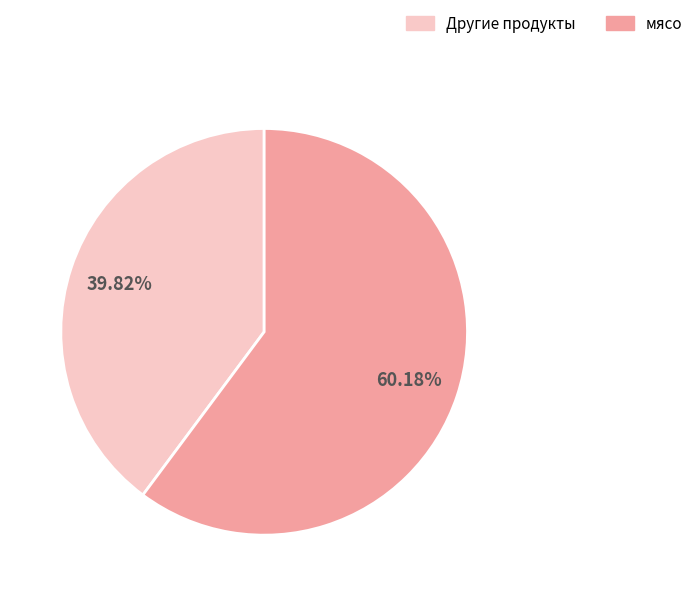

Is there a majority slice in this chart?

Yes